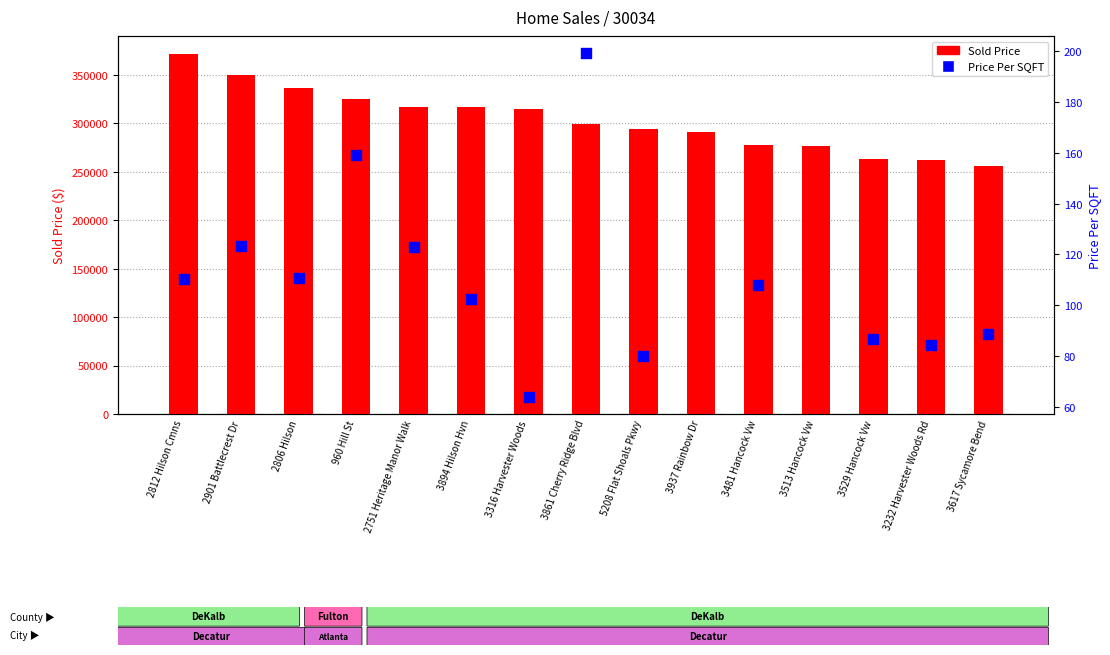

Which series has the widest spread of Y values?

Sold Price